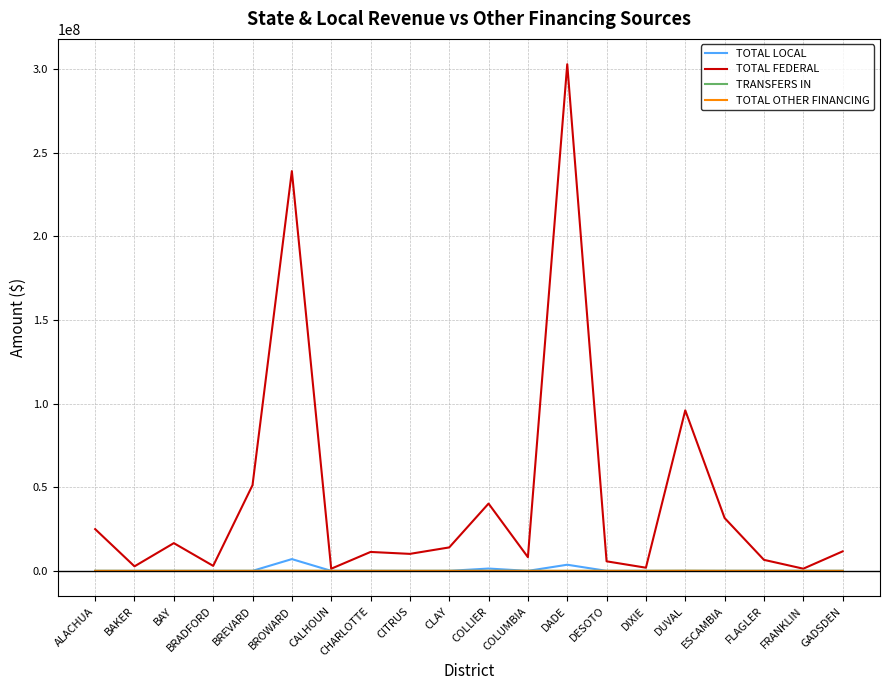

Does the chart have visible grid lines?

Yes